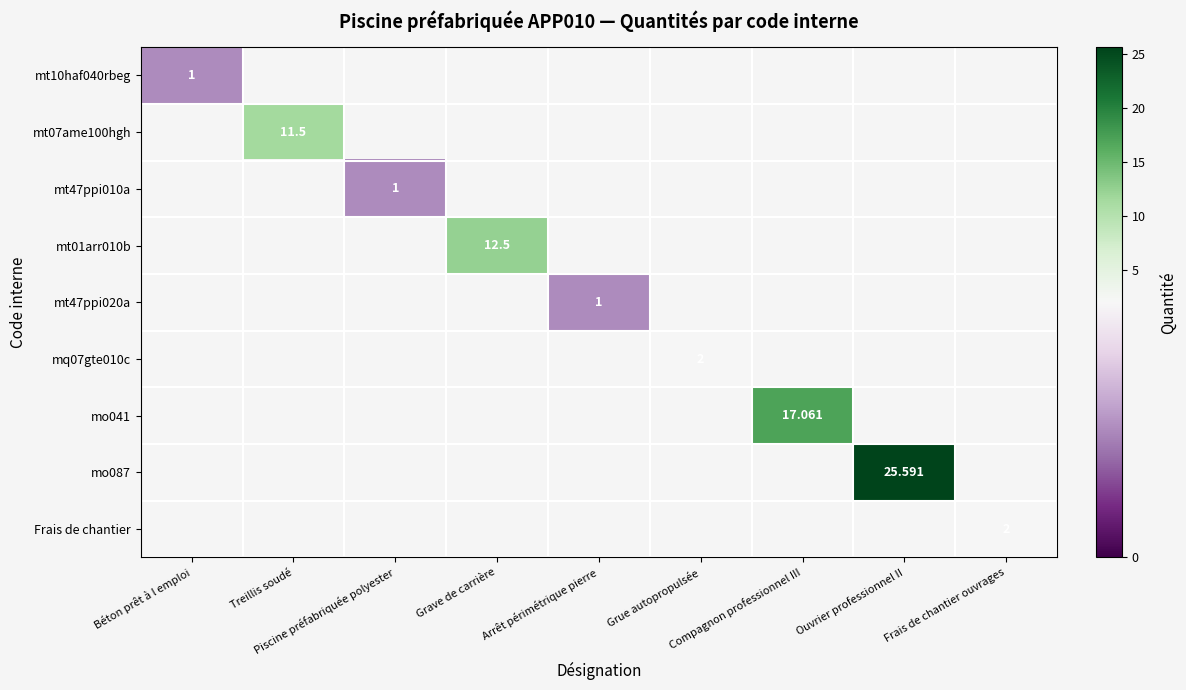

Count the number of data series in this chart.

9